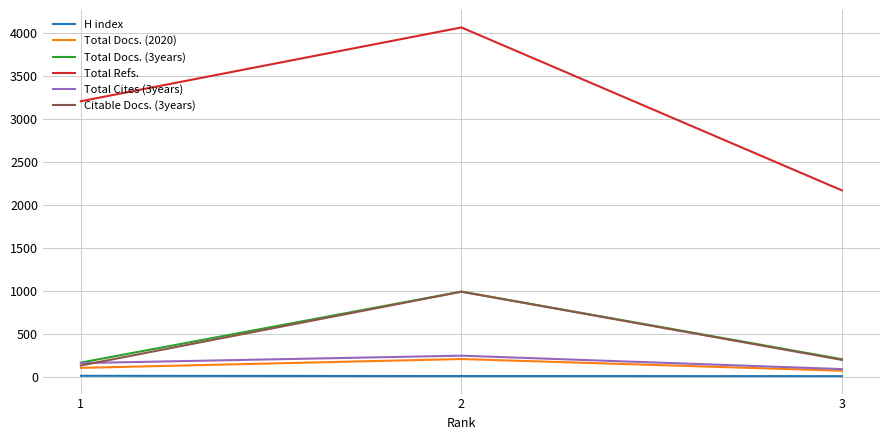

What is the sum of the Total Cites (3years) values at 2 and 1?

414